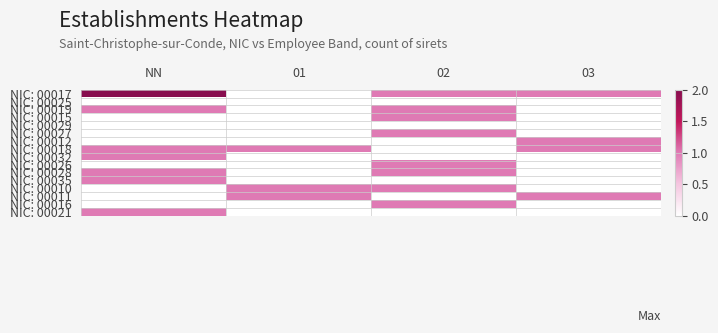

Count the number of data series in this chart.

16